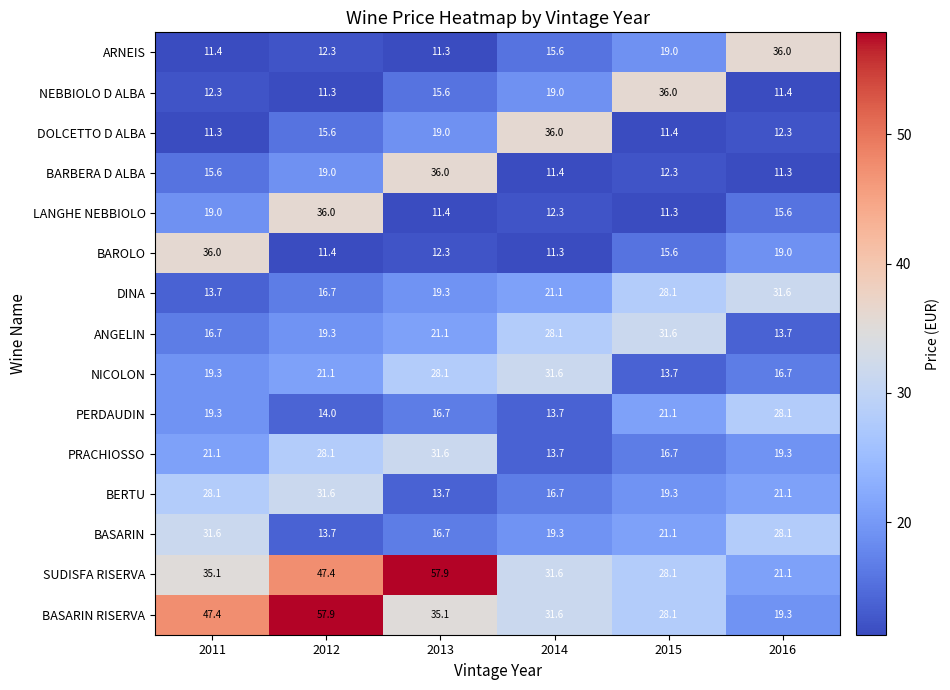

What is the spread (max minus min) of values at 2015?

24.7